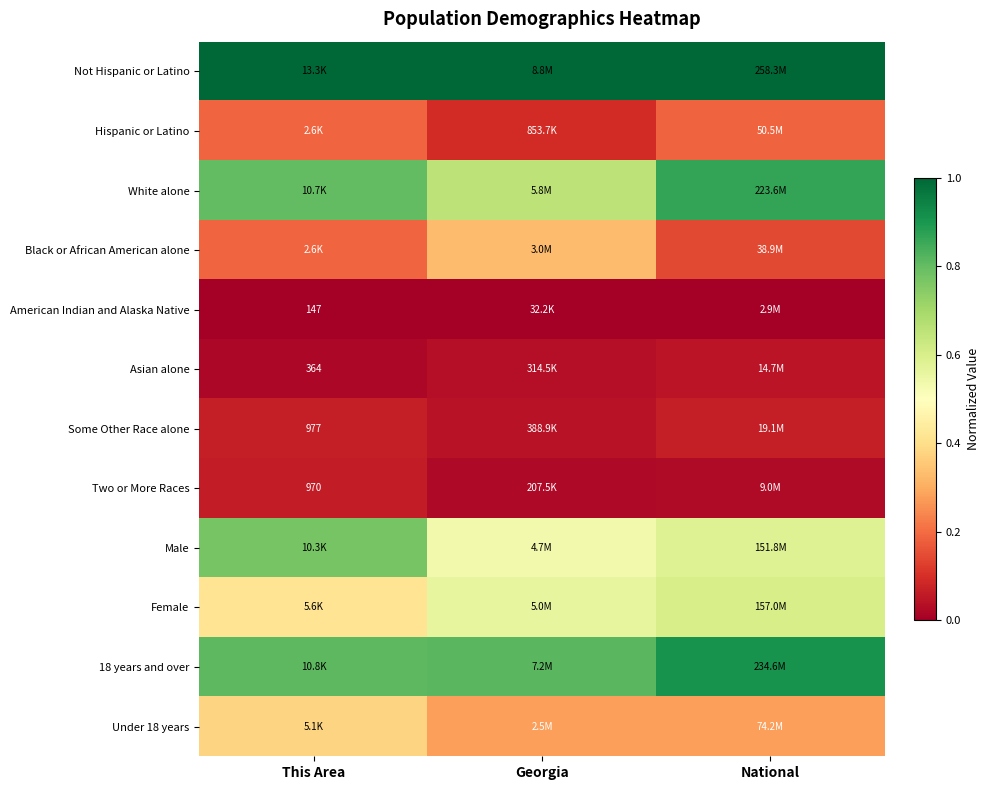

At Georgia, list the series in order from smallest to largest.

American Indian and Alaska Native, Two or More Races, Asian alone, Some Other Race alone, Hispanic or Latino, Under 18 years, Black or African American alone, Male, Female, White alone, 18 years and over, Not Hispanic or Latino